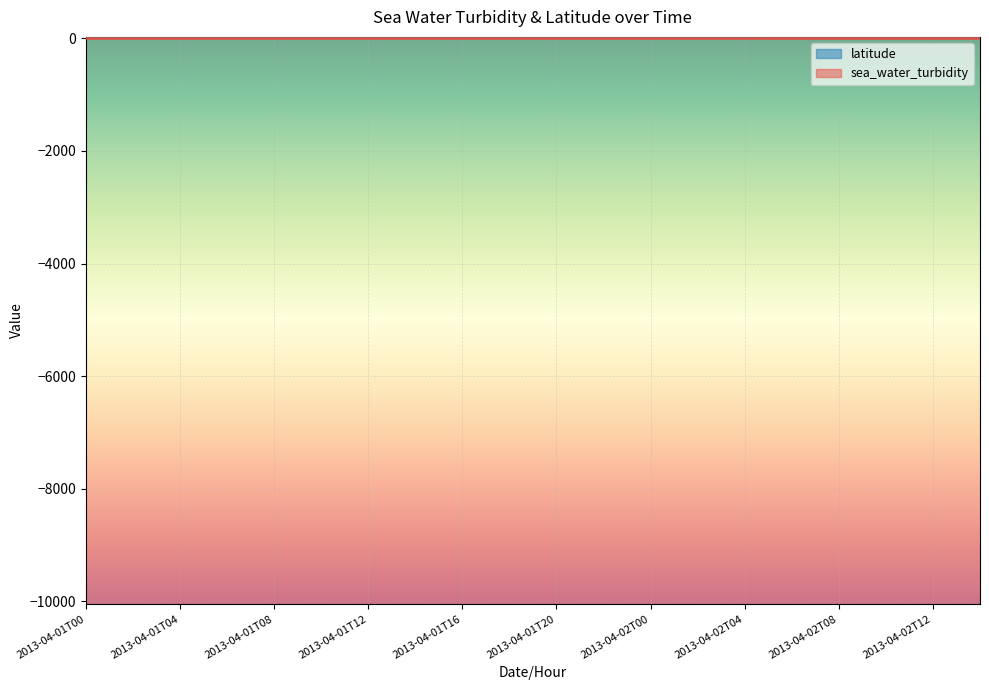

List the labels in order of value, smallest first.

2013-04-01T00, 2013-04-01T02, 2013-04-01T04, 2013-04-01T06, 2013-04-01T08, 2013-04-01T10, 2013-04-01T12, 2013-04-01T14, 2013-04-01T16, 2013-04-01T18, 2013-04-01T20, 2013-04-01T22, 2013-04-02T00, 2013-04-02T02, 2013-04-02T04, 2013-04-02T06, 2013-04-02T08, 2013-04-02T10, 2013-04-02T12, 2013-04-02T16